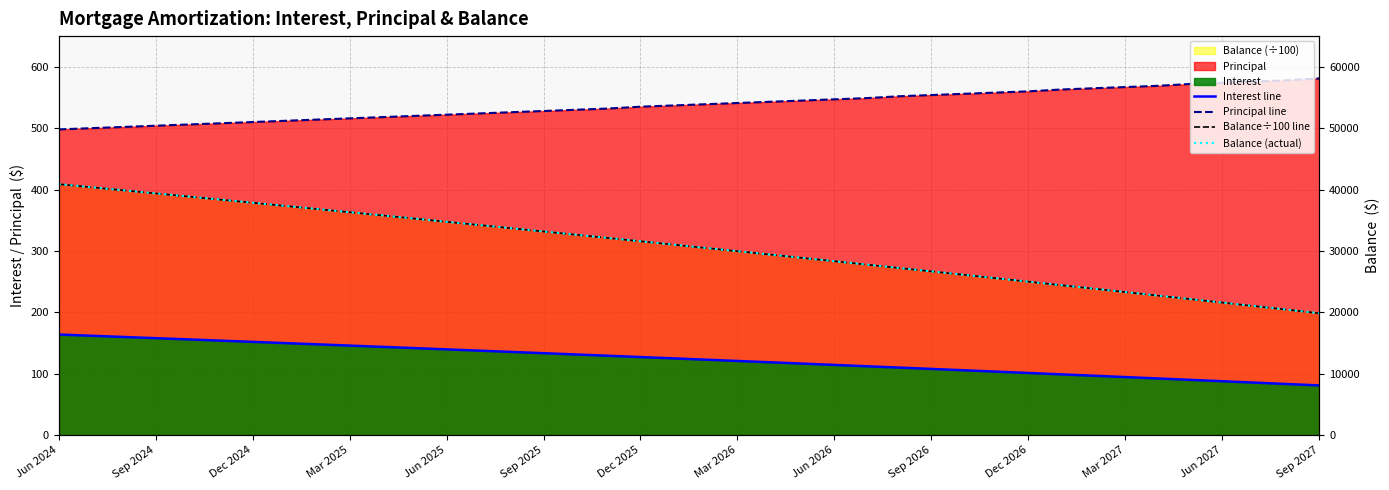

Where does the Balance÷100 line series first go above 310?

Jun 2024